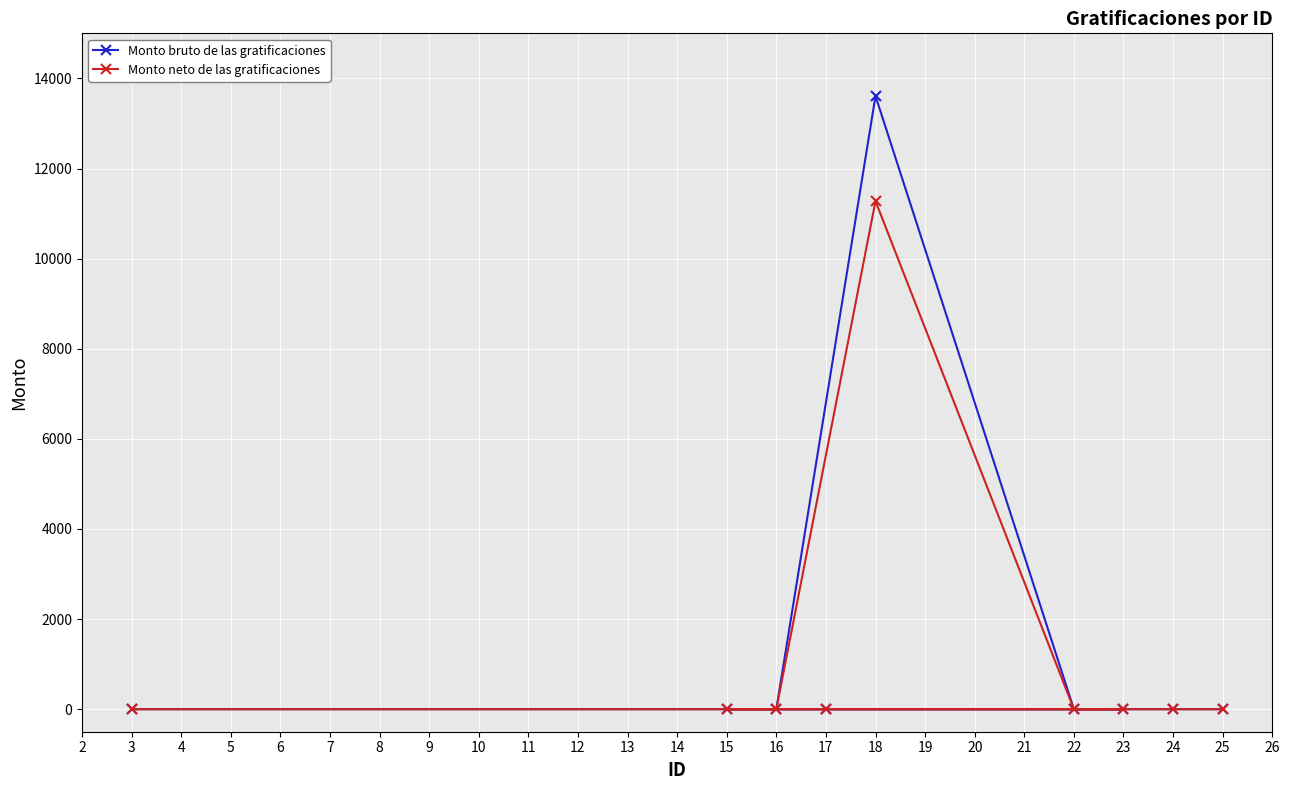

How many lines are shown in the chart?

2